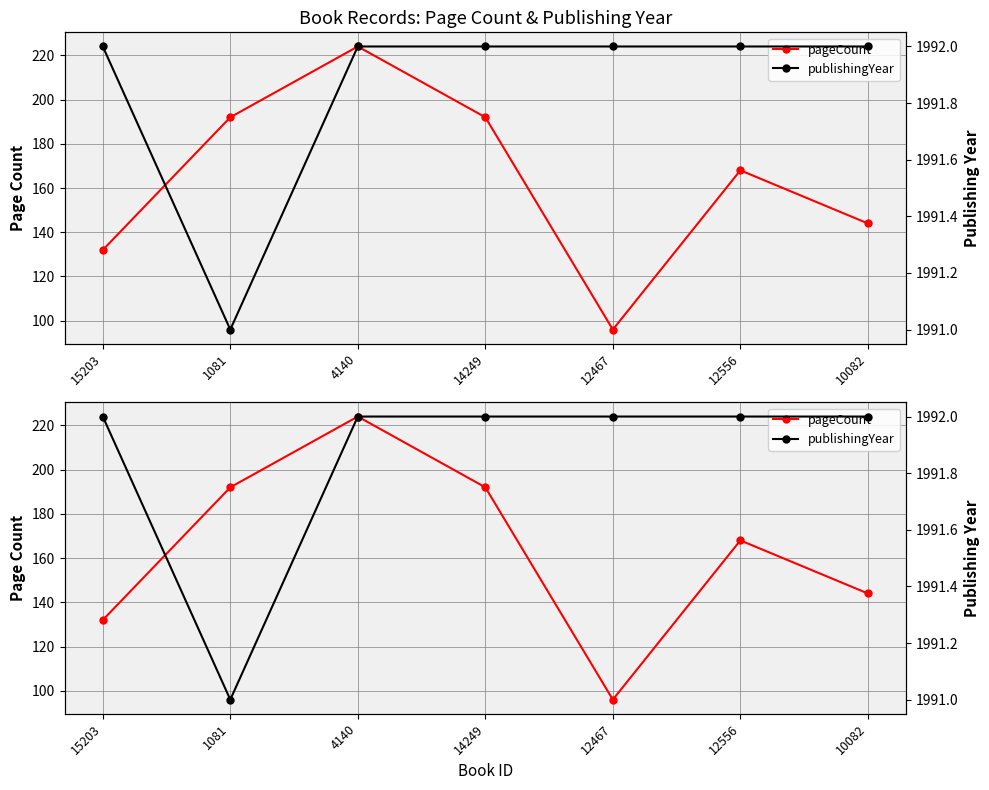

True or false: pageCount has a value of 229 at 10082.

False